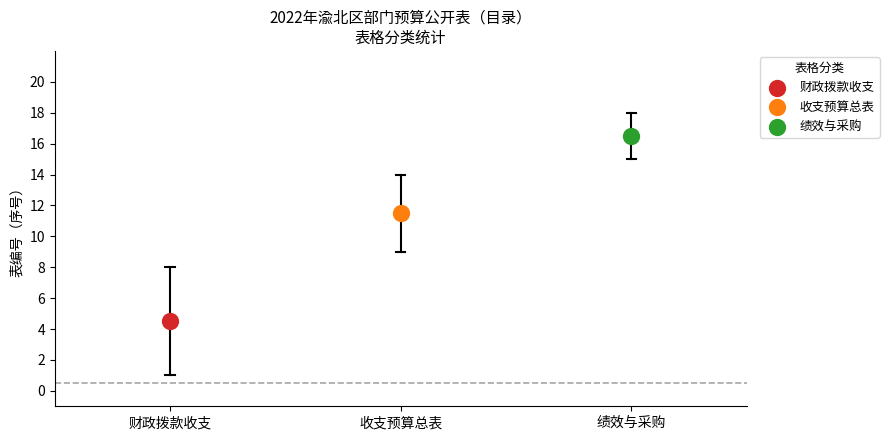

What are all the series names shown in the legend?

财政拨款收支, 收支预算总表, 绩效与采购